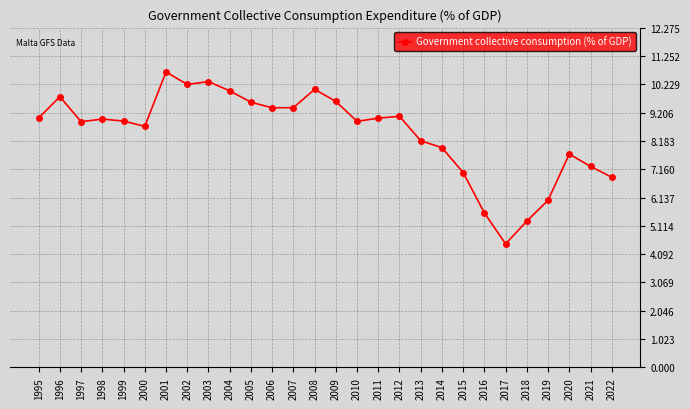

The chart shows a value of 5.0 at 1999. True or false?

False